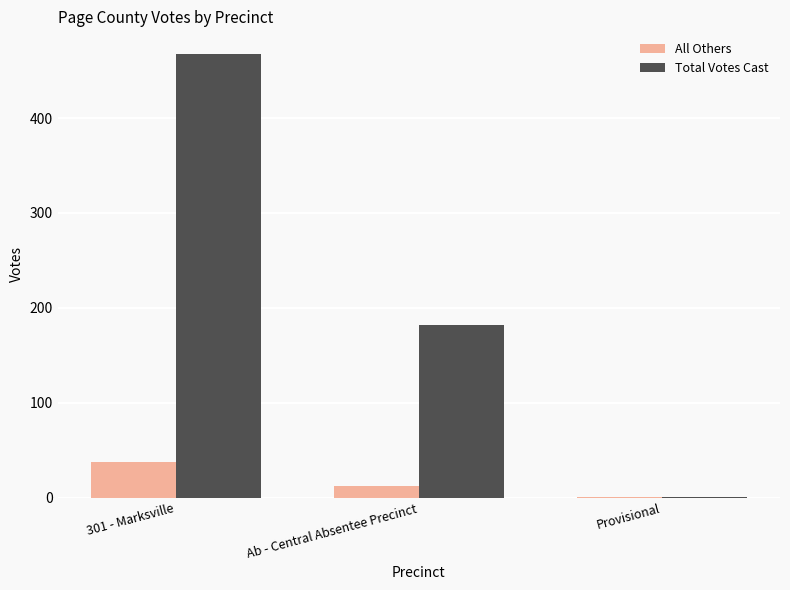

Is it true that Total Votes Cast equals 182 at Ab - Central Absentee Precinct?

True